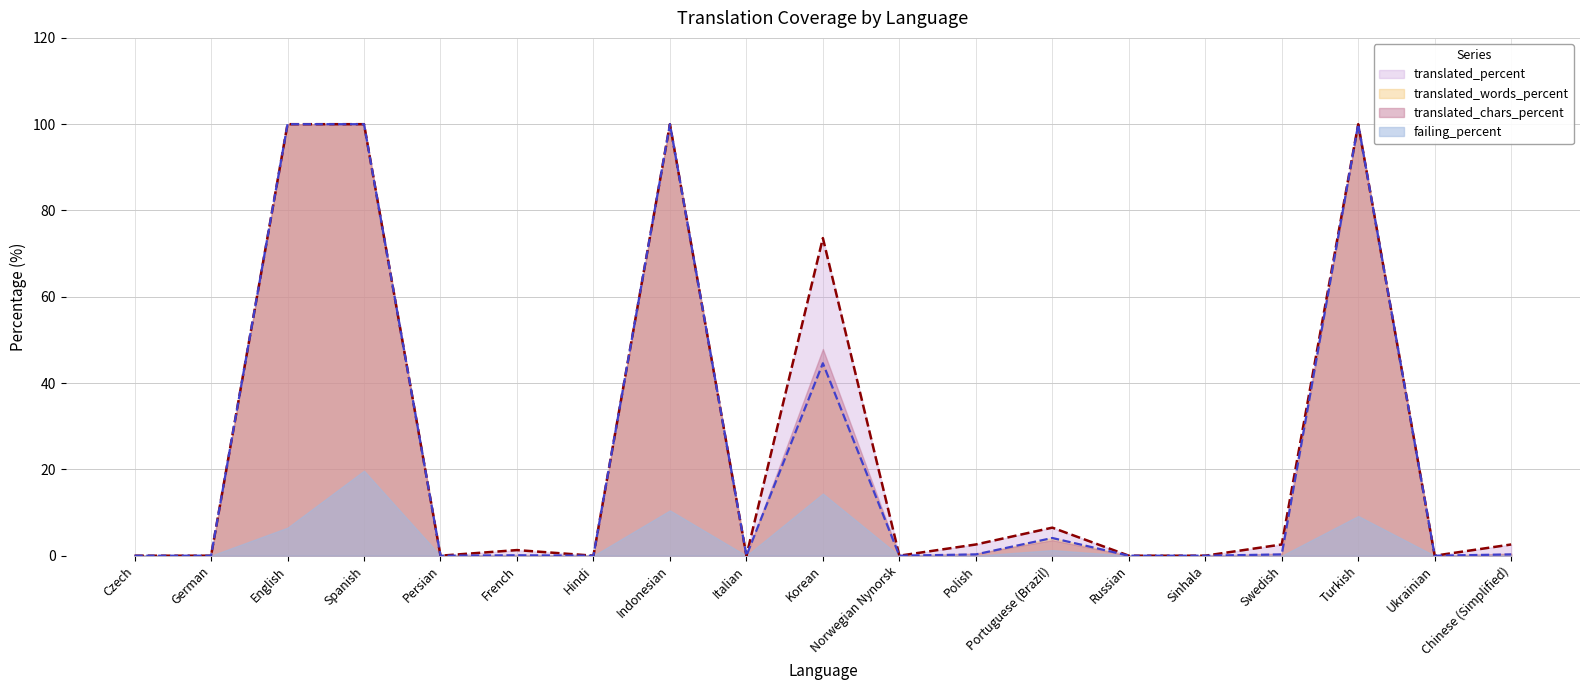

What is the maximum value for translated_words_percent?

100.0